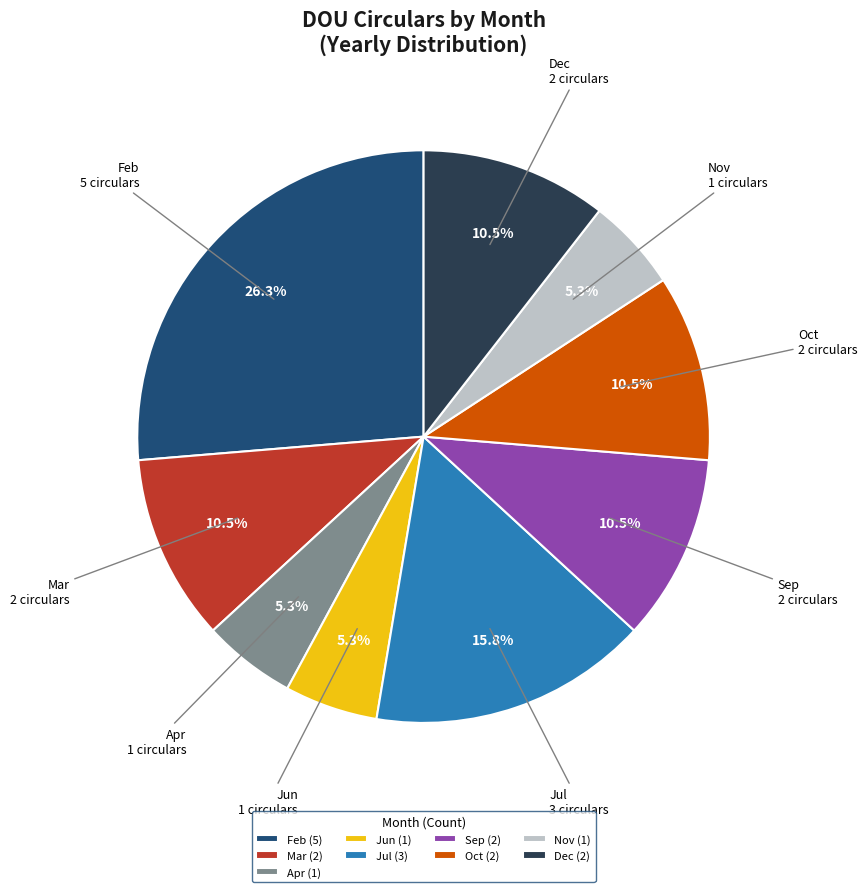

Between Feb and Dec, which is larger?

Feb